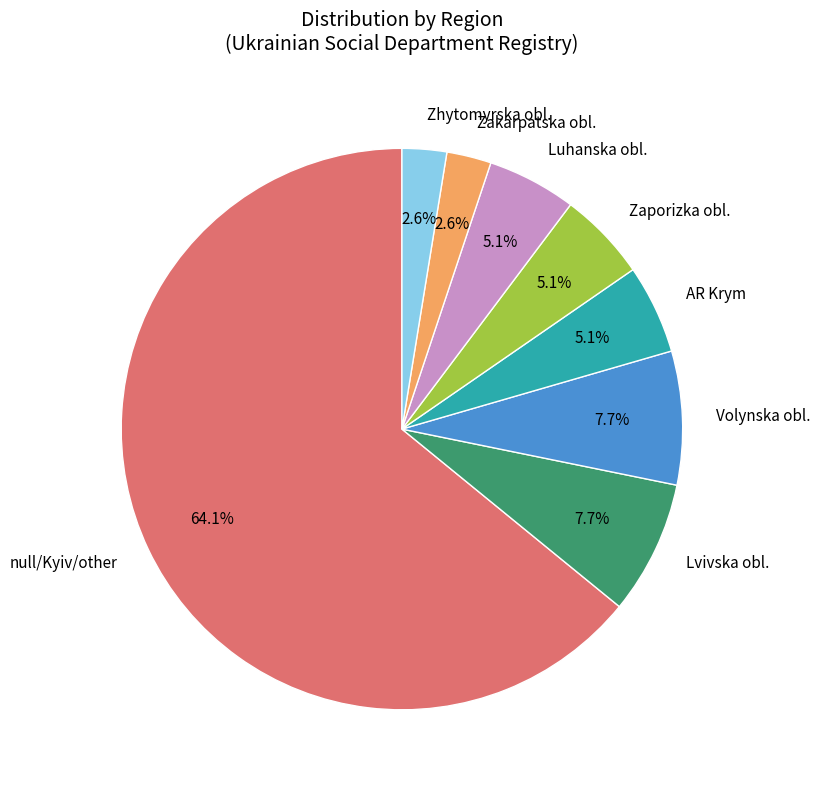

Which slice is the largest?

null/Kyiv/other